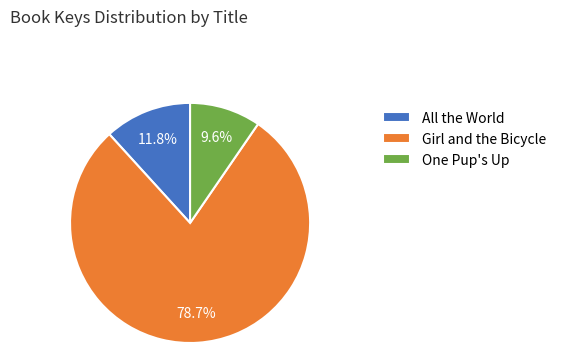

Do One Pup's Up and Girl and the Bicycle together represent more than half of the pie?

Yes